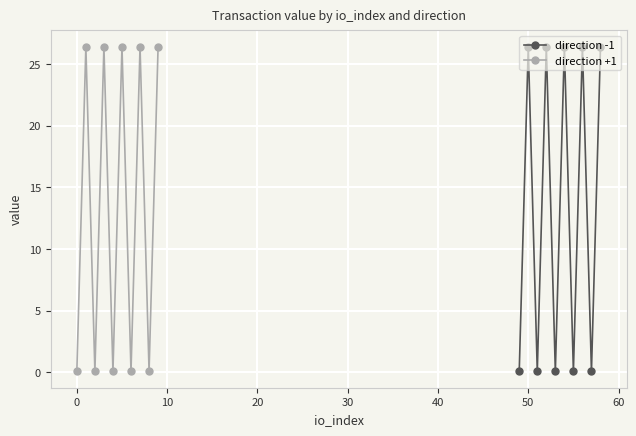

In direction -1, how many points are lower than both neighbors (excluding endpoints)?

4